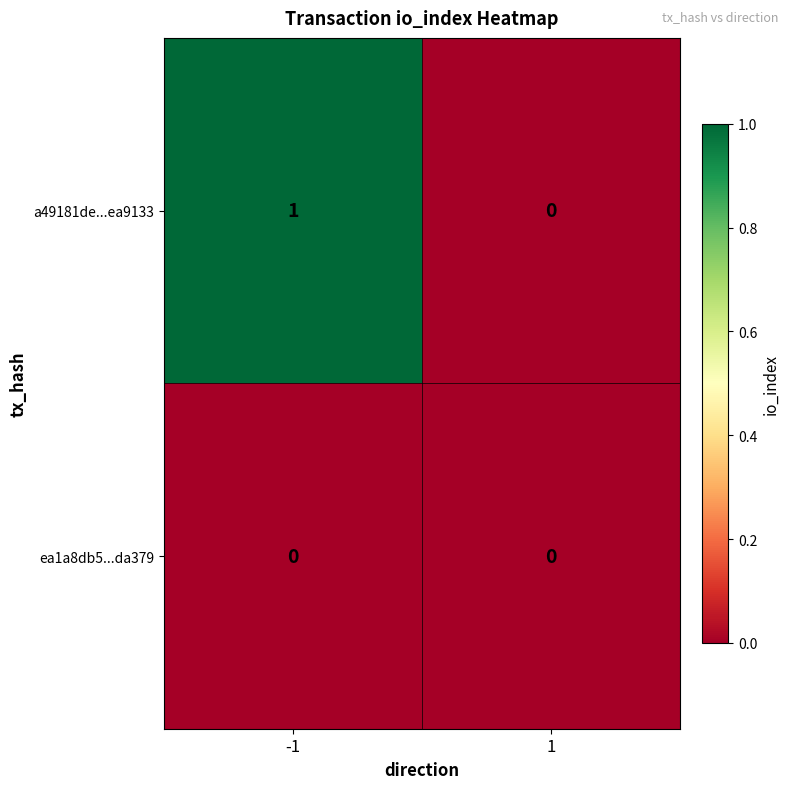

List the series in order of their peak value, lowest first.

ea1a8db5...da379, a49181de...ea9133